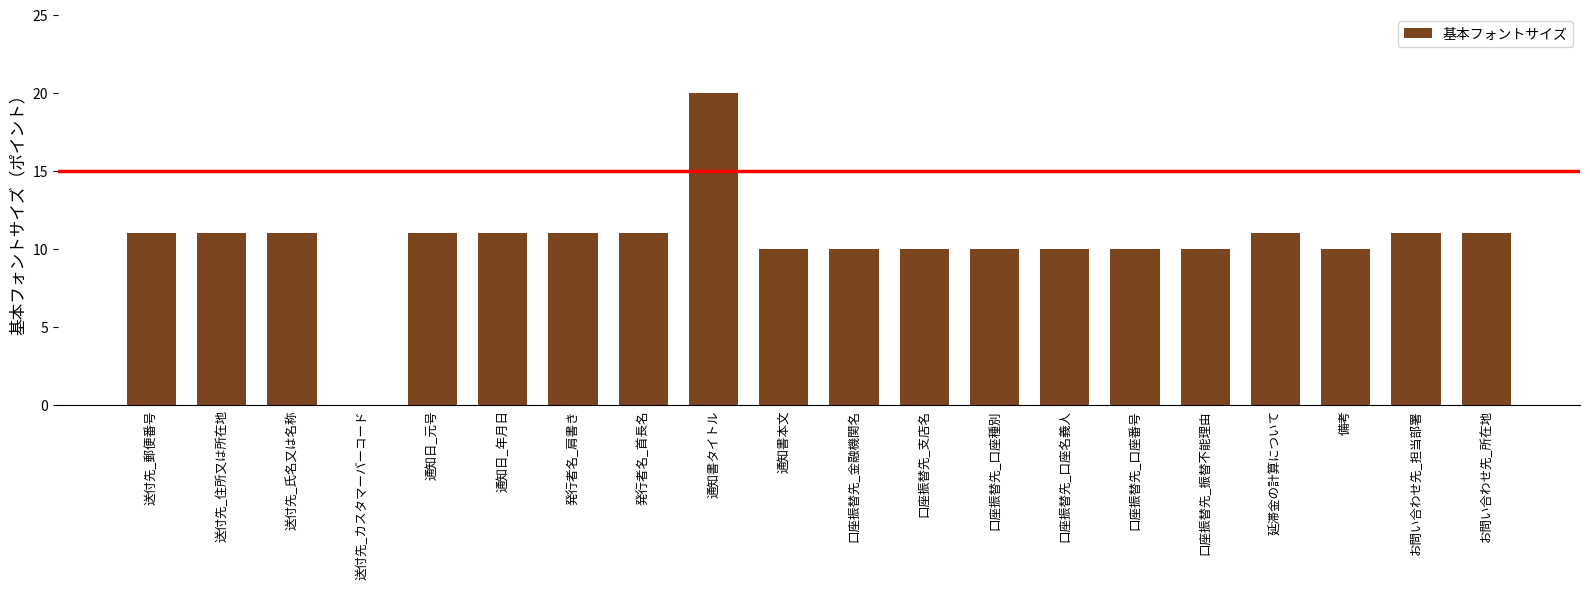

Reading left to right, extract all data points from this chart.

送付先_郵便番号=11	送付先_住所又は所在地=11	送付先_氏名又は名称=11	送付先_カスタマーバーコード=0	通知日_元号=11	通知日_年月日=11	発行者名_肩書き=11	発行者名_首長名=11	通知書タイトル=20	通知書本文=10	口座振替先_金融機関名=10	口座振替先_支店名=10	口座振替先_口座種別=10	口座振替先_口座名義人=10	口座振替先_口座番号=10	口座振替先_振替不能理由=10	延滞金の計算について=11	備考=10	お問い合わせ先_担当部署=11	お問い合わせ先_所在地=11